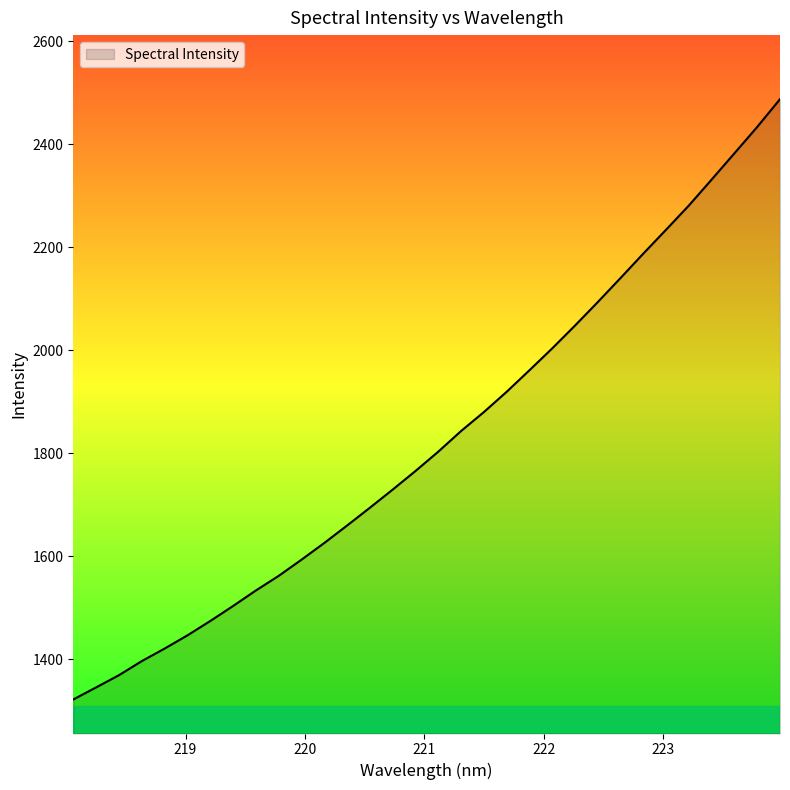

What is the average value?

1826.9